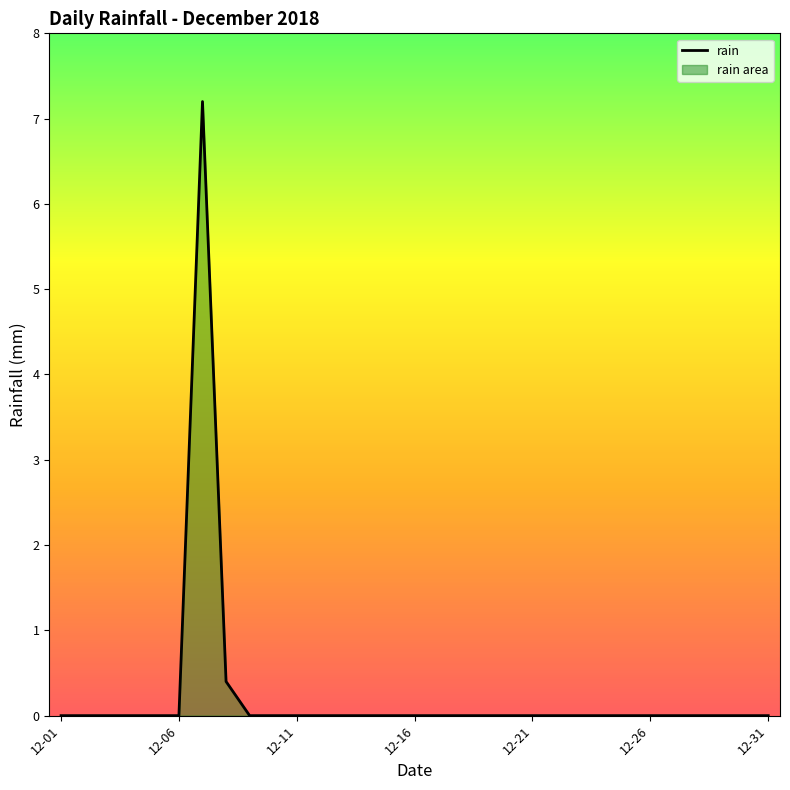

How many values are above zero?

2